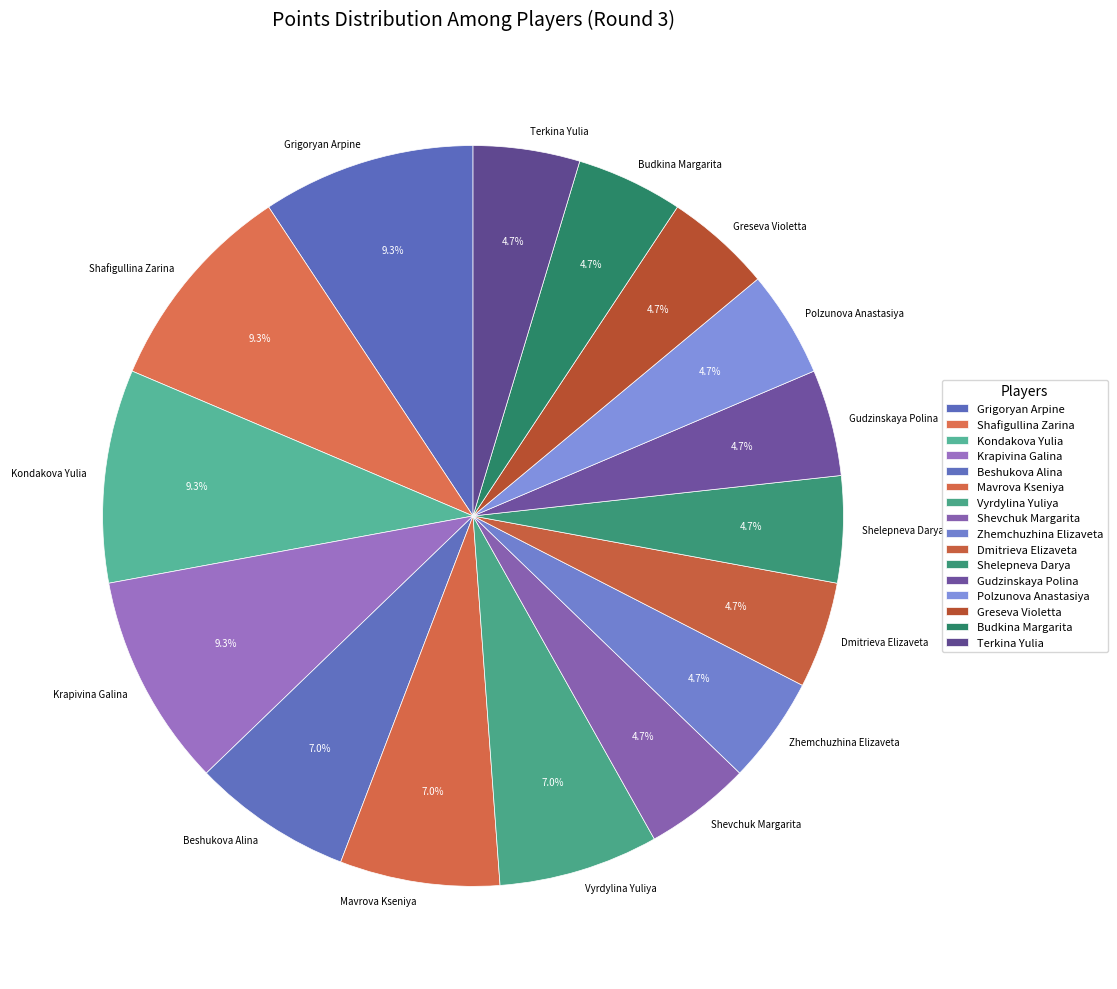

To the nearest percent, what is the combined percentage of Beshukova Alina and Terkina Yulia?

12%